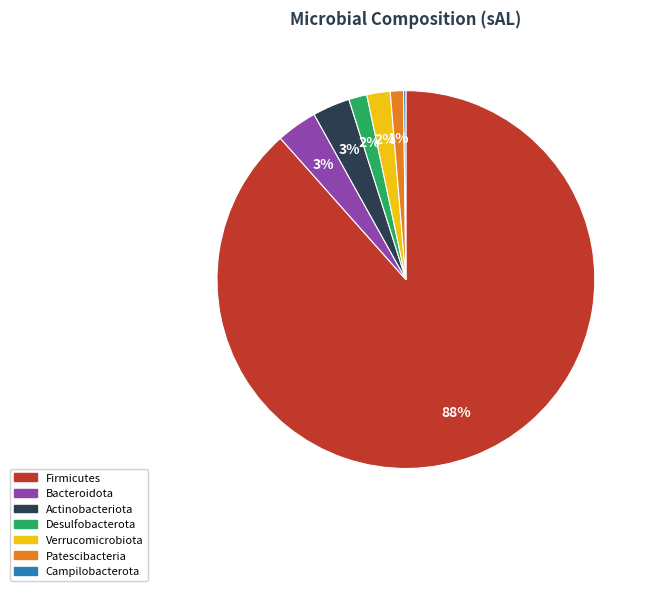

Is there any slice that represents more than half of the pie?

Yes